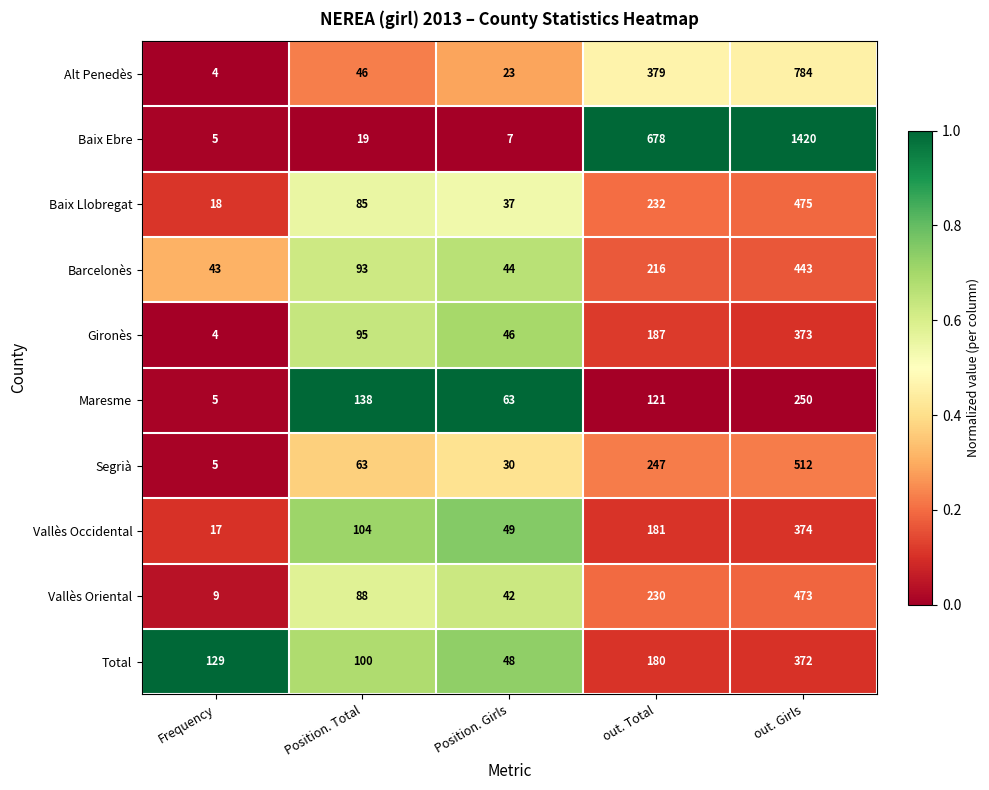

Which series has the widest spread of values?

Baix Ebre